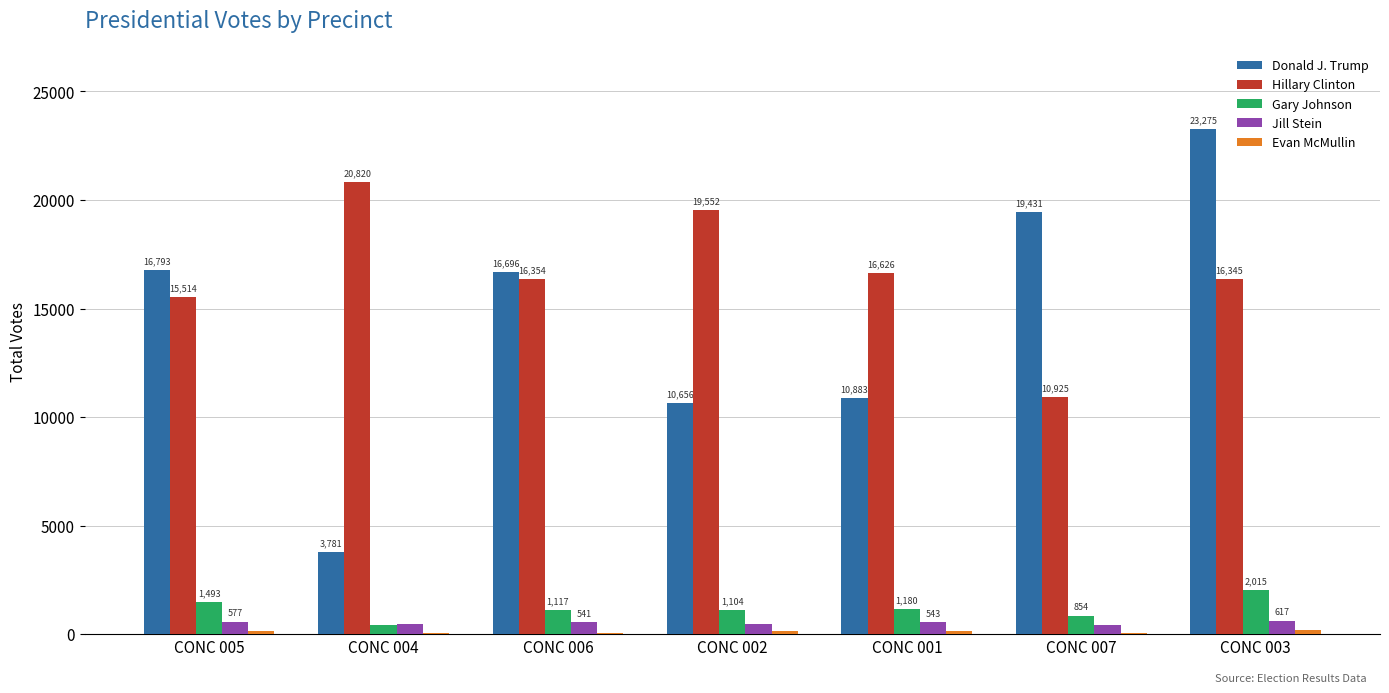

What is the sum of the Hillary Clinton values at CONC 007 and CONC 004?

31745